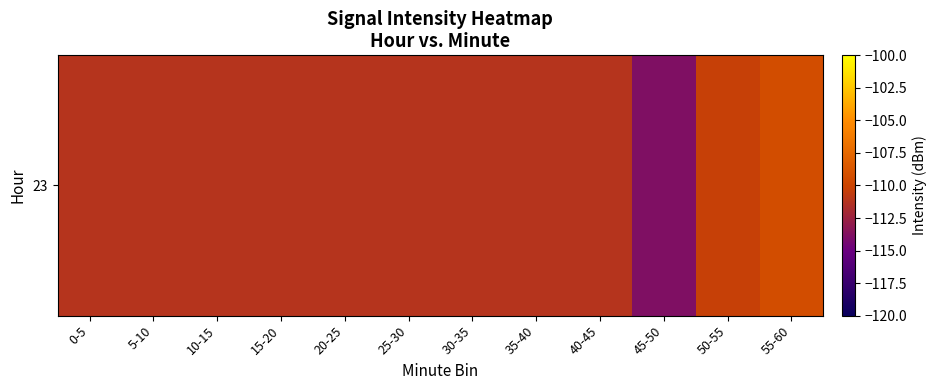

What value does the data have at 20-25?

-111.2